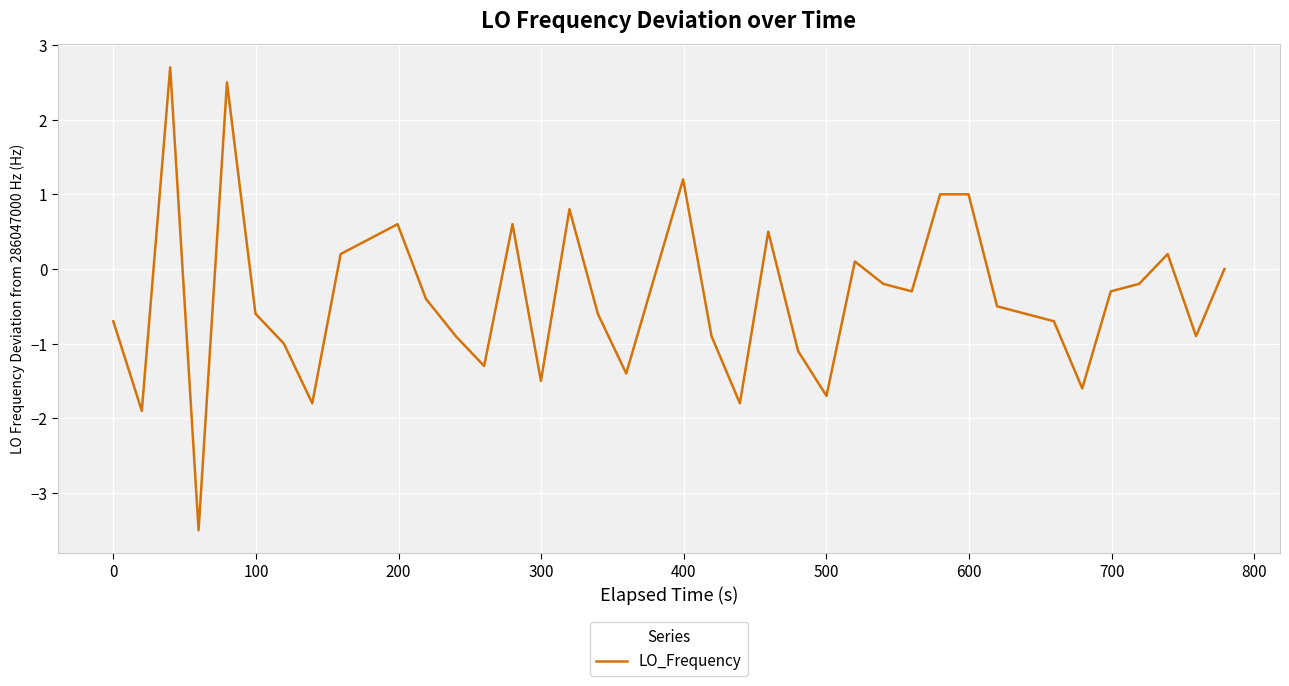

What is the maximum value shown in the chart?

2.7